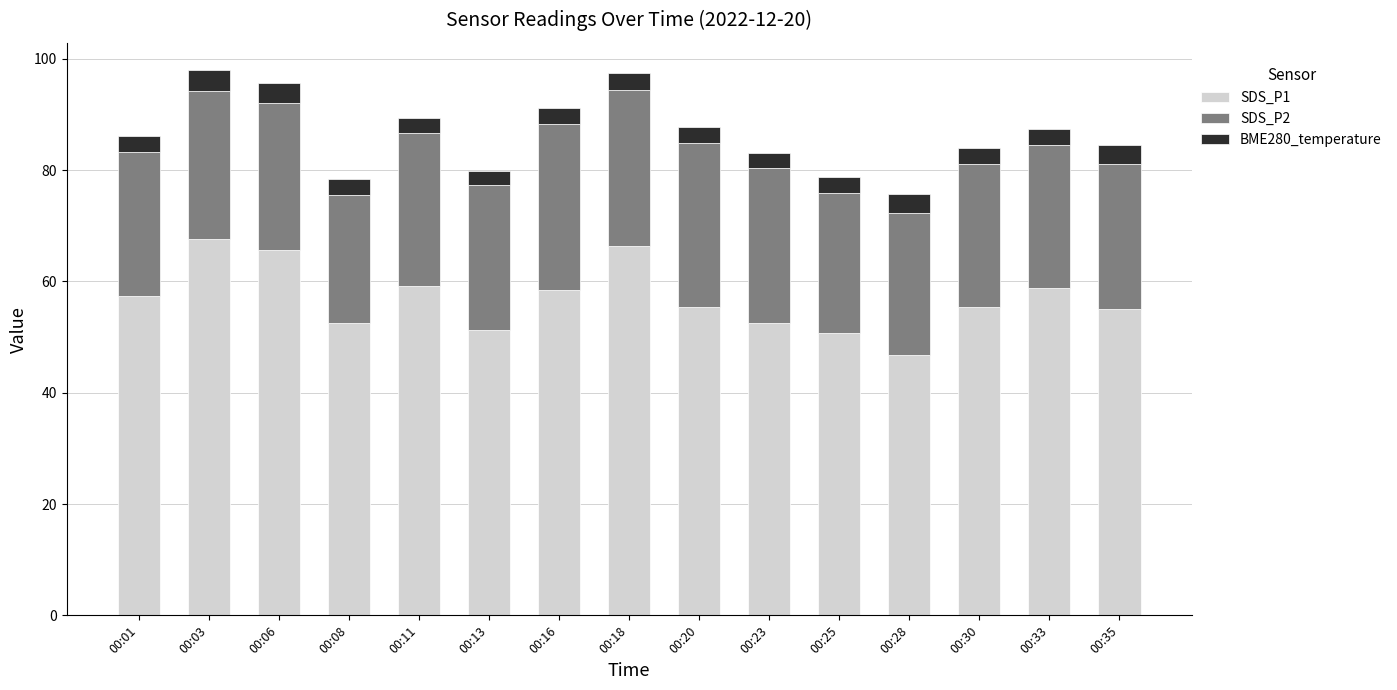

What is the sum of the SDS_P1 values at 00:25 and 00:33?

109.7